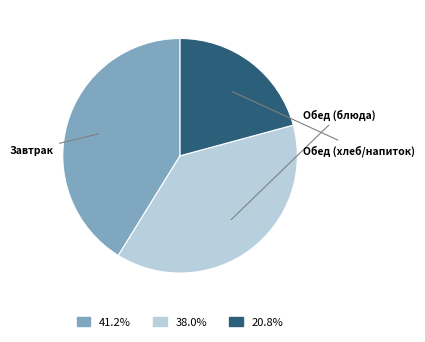

Does any single category account for the majority?

No